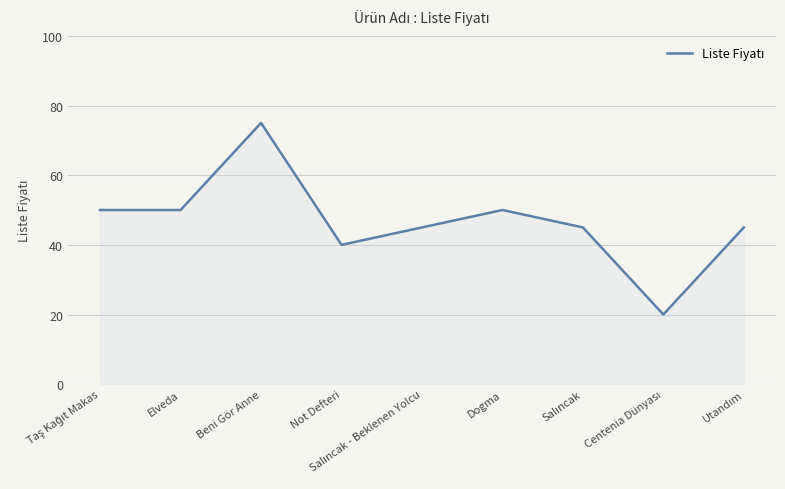

What position from the left is Not Defteri?

4